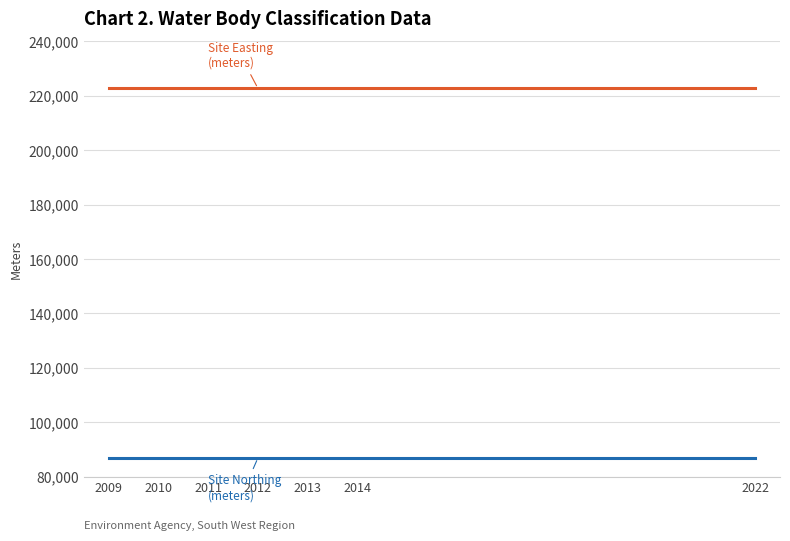

What is the smallest value displayed?

86829